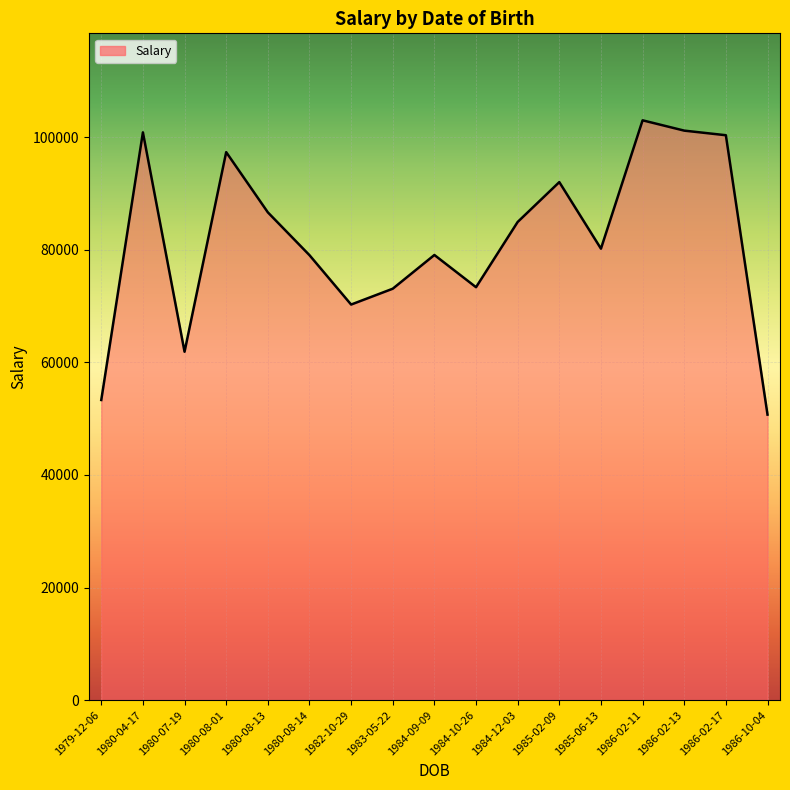

List the labels in order of value, largest first.

1986-02-11, 1986-02-13, 1980-04-17, 1986-02-17, 1980-08-01, 1985-02-09, 1980-08-13, 1984-12-03, 1985-06-13, 1984-09-09, 1980-08-14, 1984-10-26, 1983-05-22, 1982-10-29, 1980-07-19, 1979-12-06, 1986-10-04